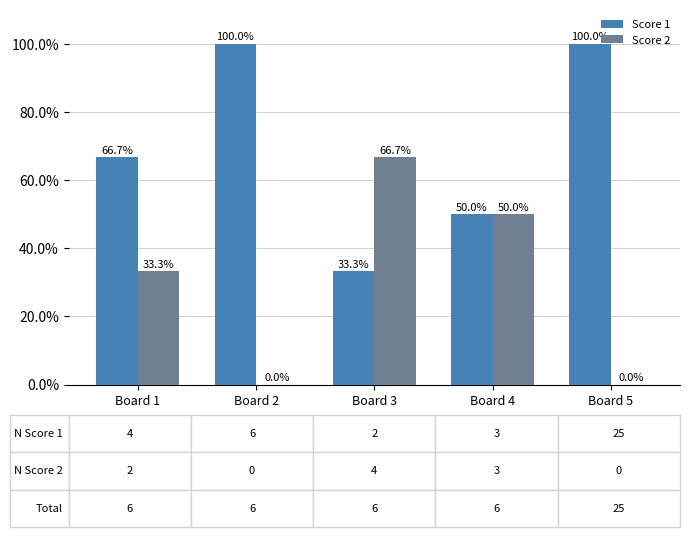

Read the Score 1 value at Board 1.

66.7